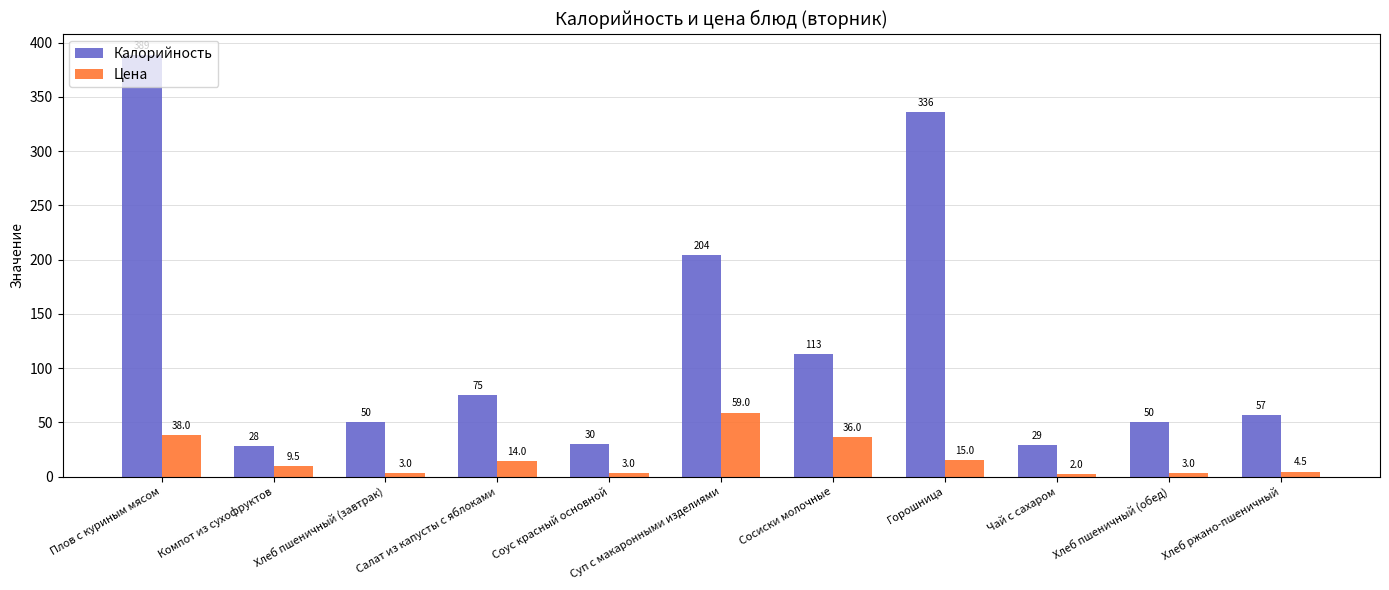

What is the sum of the Калорийность values at Компот из сухофруктов and Хлеб пшеничный (завтрак)?

78.0